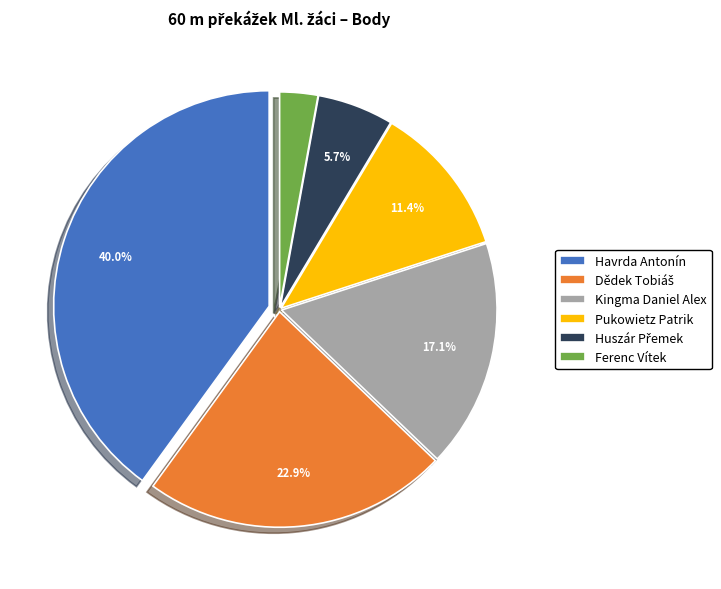

To the nearest percent, what is the difference between the Havrda Antonín and Kingma Daniel Alex slice percentages?

23%